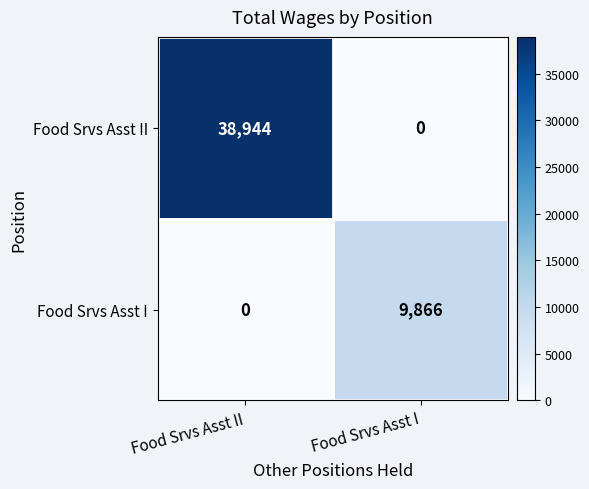

True or false: Food Srvs Asst II has a value of 59304 at Food Srvs Asst II.

False